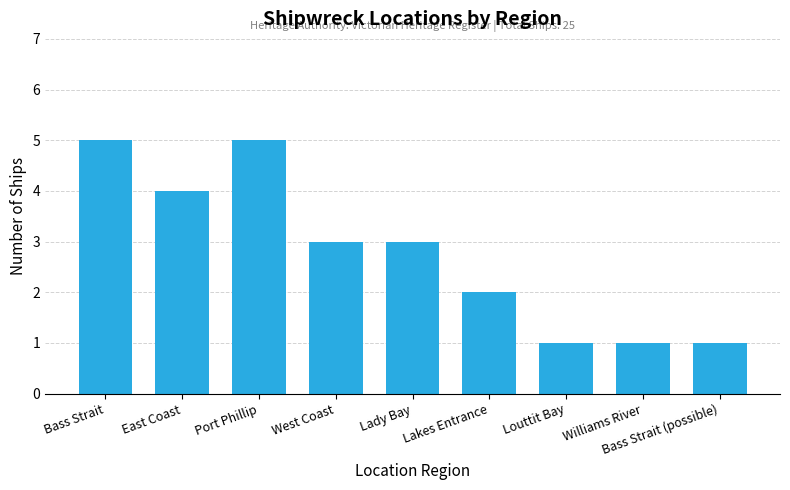

What is the greatest value displayed?

5